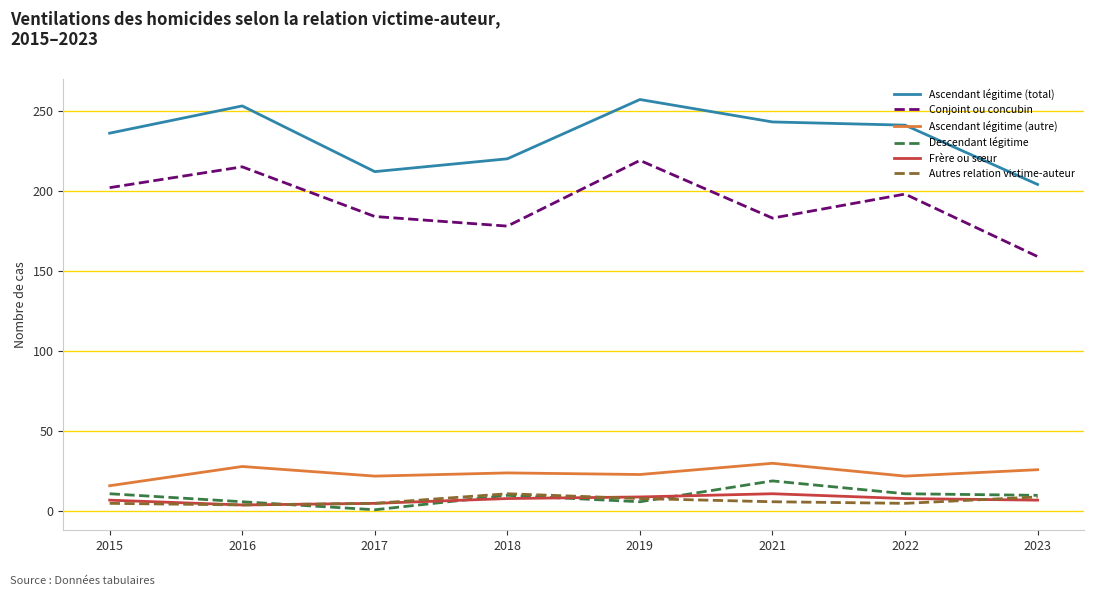

How many lines are shown in the chart?

6